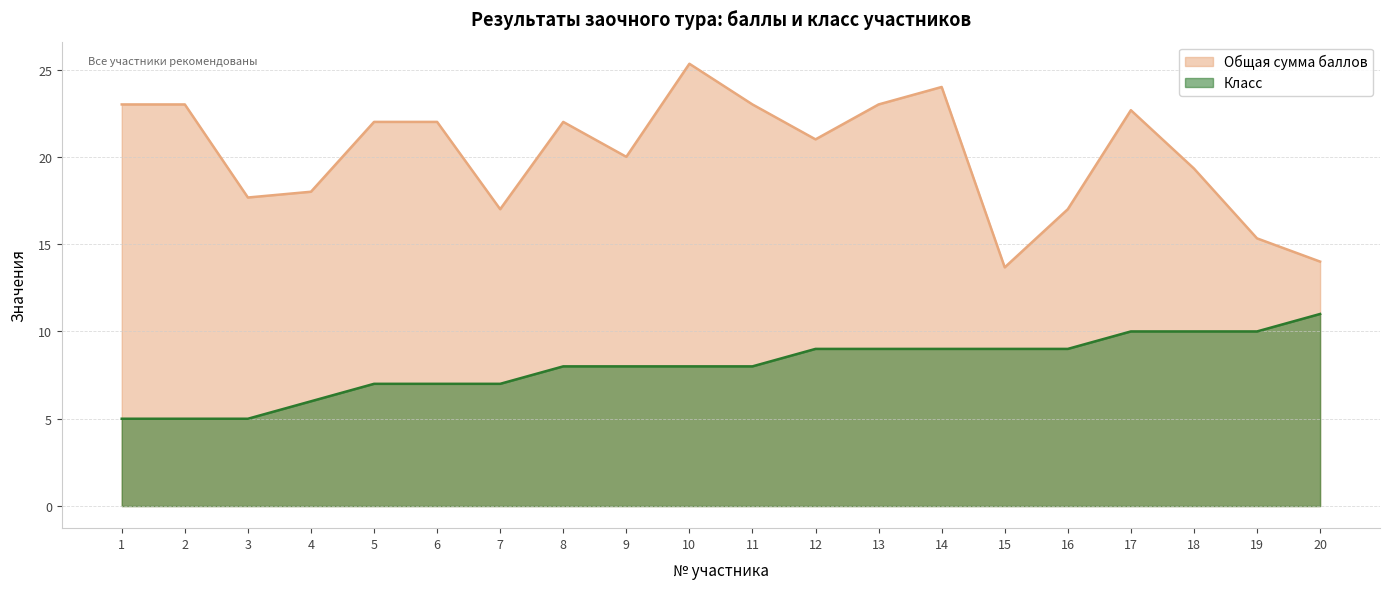

Reading left to right, list all the values displayed in this chart.

Общая сумма баллов: 1=23.0	2=23.0	3=17.7	4=18.0	5=22.0	6=22.0	7=17.0	8=22.0	9=20.0	10=25.3	11=23.0	12=21.0	13=23.0	14=24.0	15=13.7	16=17.0	17=22.7	18=19.3	19=15.3	20=14.0
Класс: 1=5.0	2=5.0	3=5.0	4=6.0	5=7.0	6=7.0	7=7.0	8=8.0	9=8.0	10=8.0	11=8.0	12=9.0	13=9.0	14=9.0	15=9.0	16=9.0	17=10.0	18=10.0	19=10.0	20=11.0